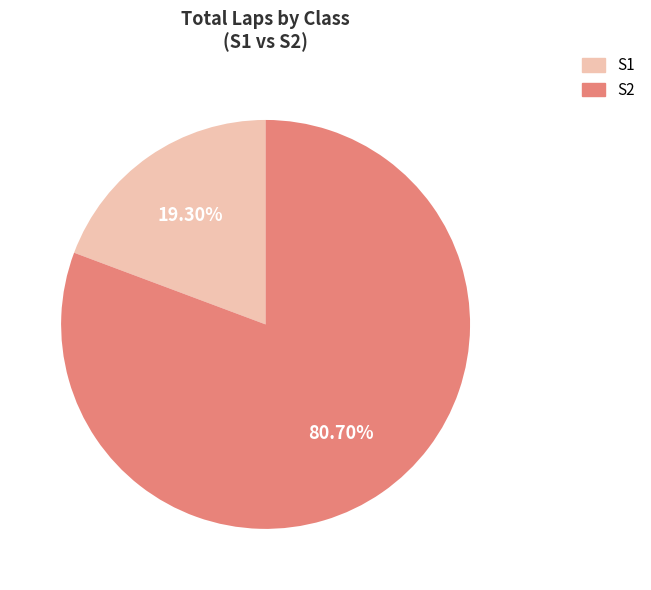

How many slices are in this pie chart?

2